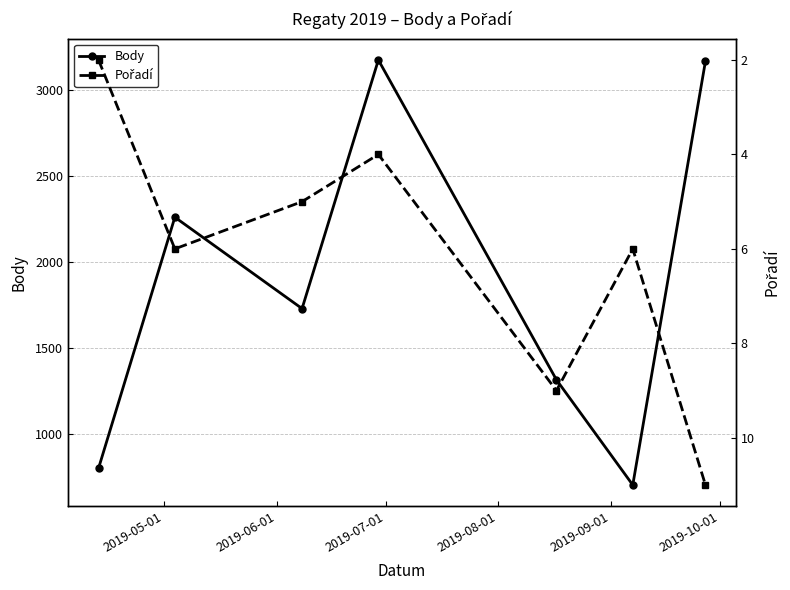

True or false: Body has more than 0 interior local peaks.

True